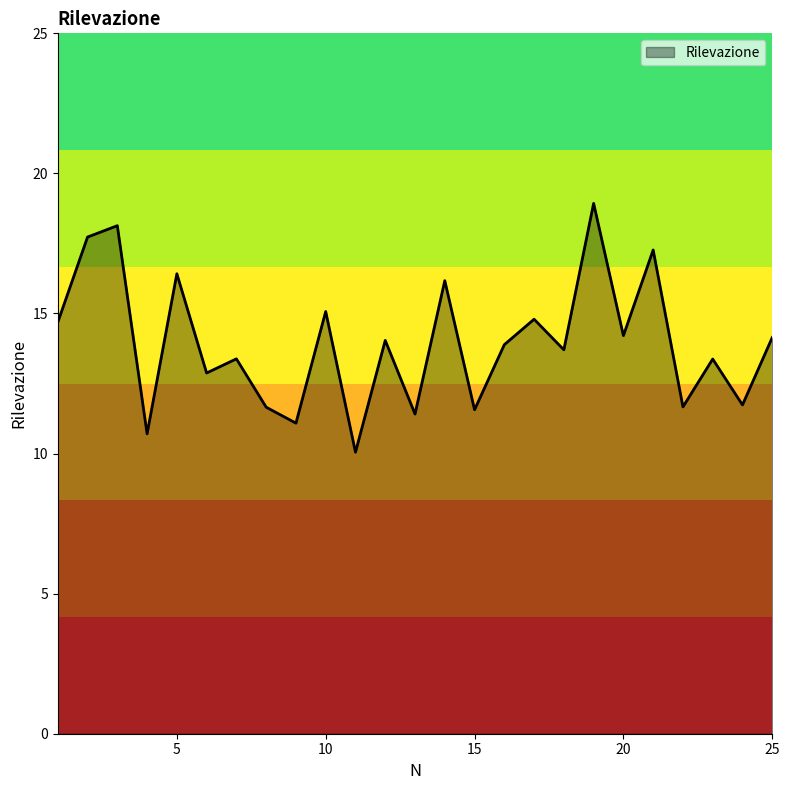

What is the difference between the maximum and minimum values?

8.9